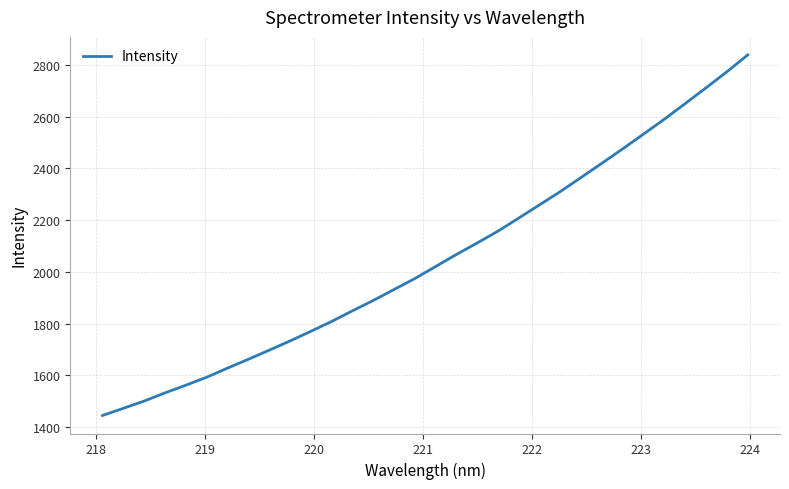

What is the smallest value displayed?

1445.3